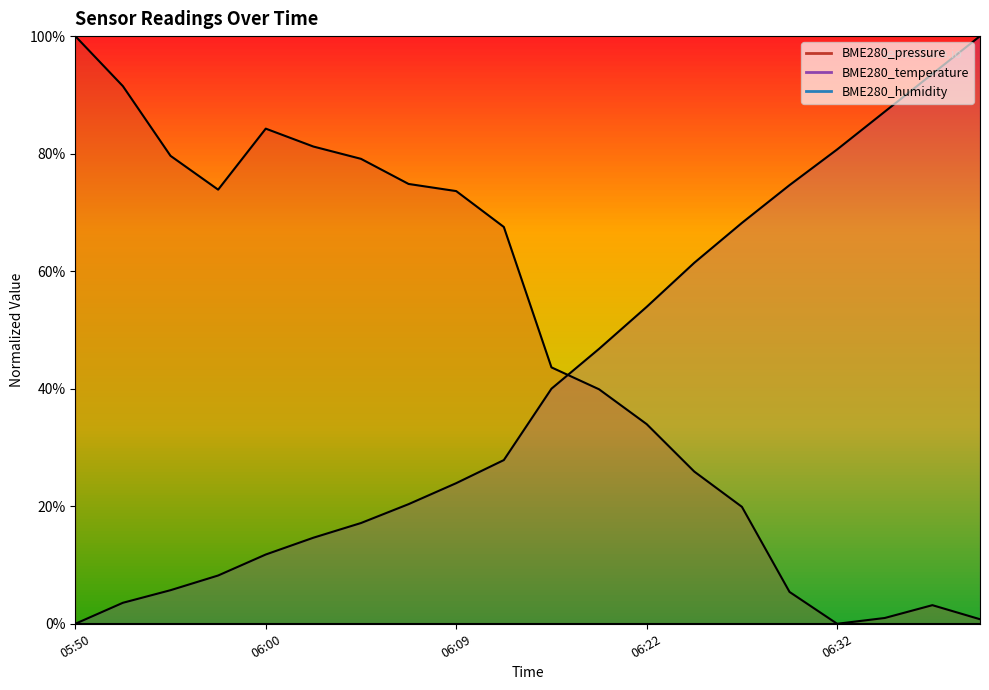

Is this an area chart (filled region under the line)?

No